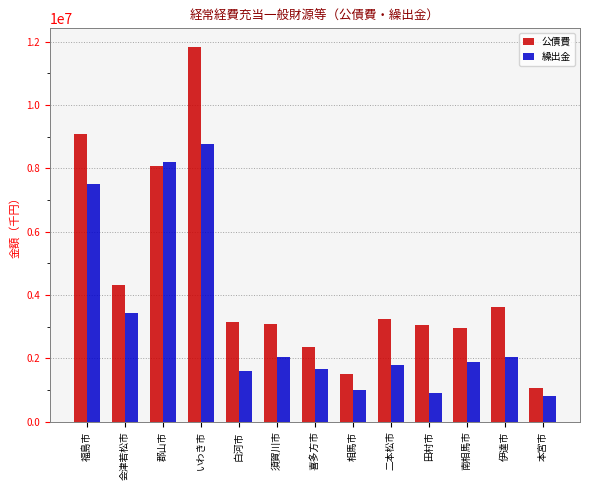

Does the chart contain any negative values?

No